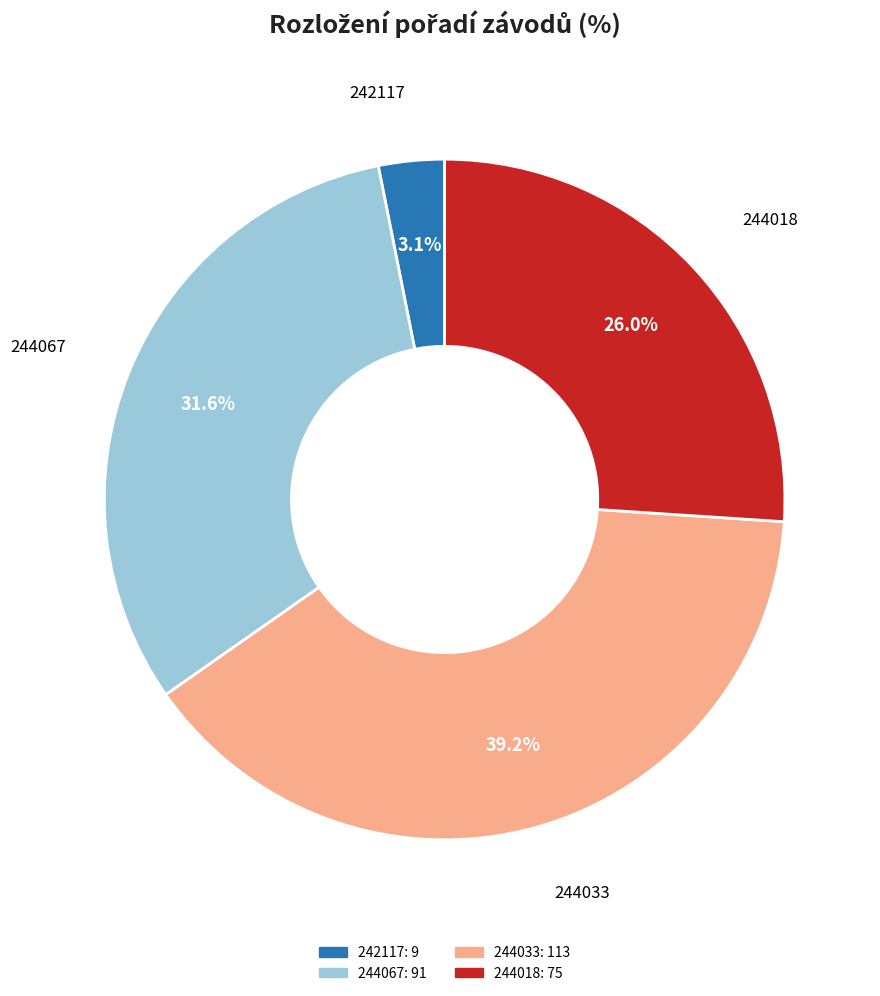

Is there a majority slice in this chart?

No